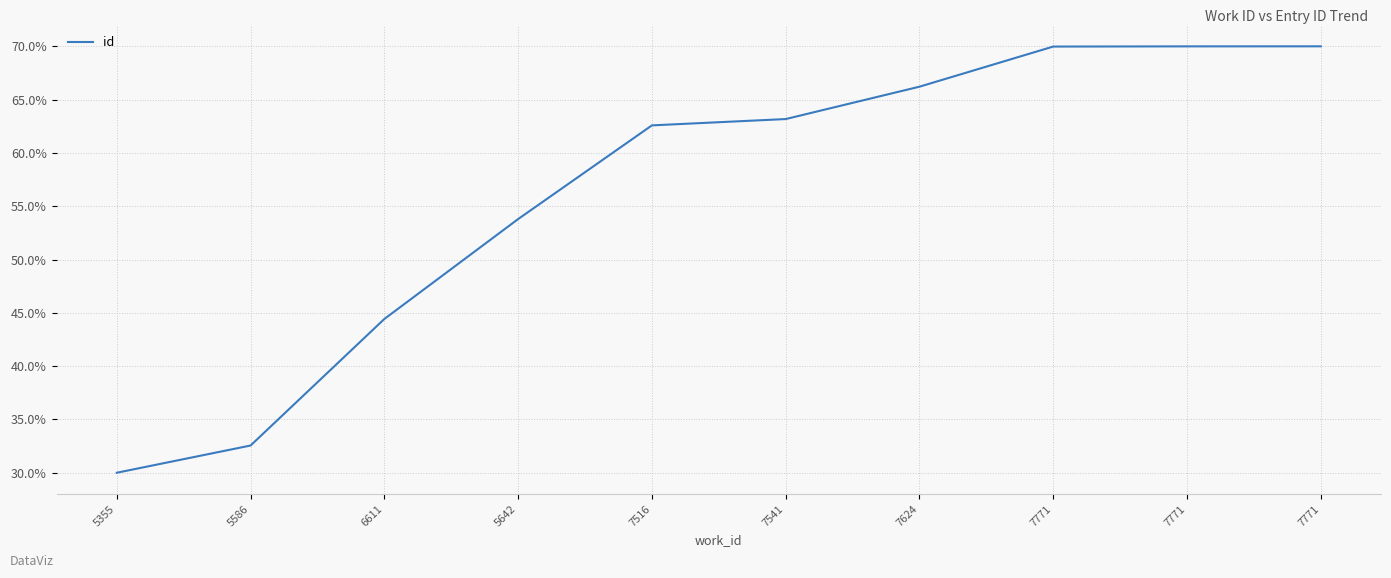

How many distinct data groups are displayed?

1